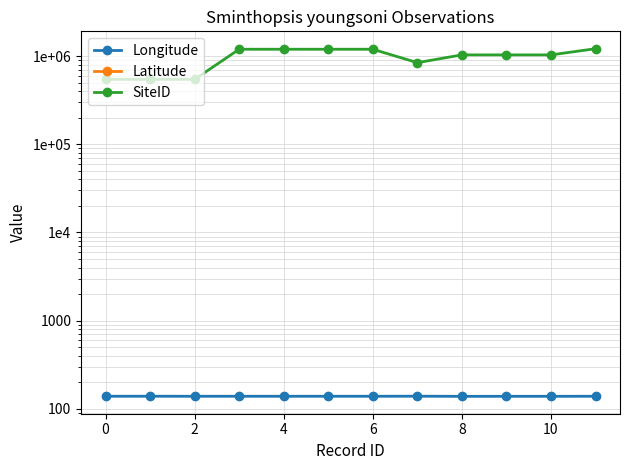

True or false: Longitude has a value of 28.7 at 12.

False